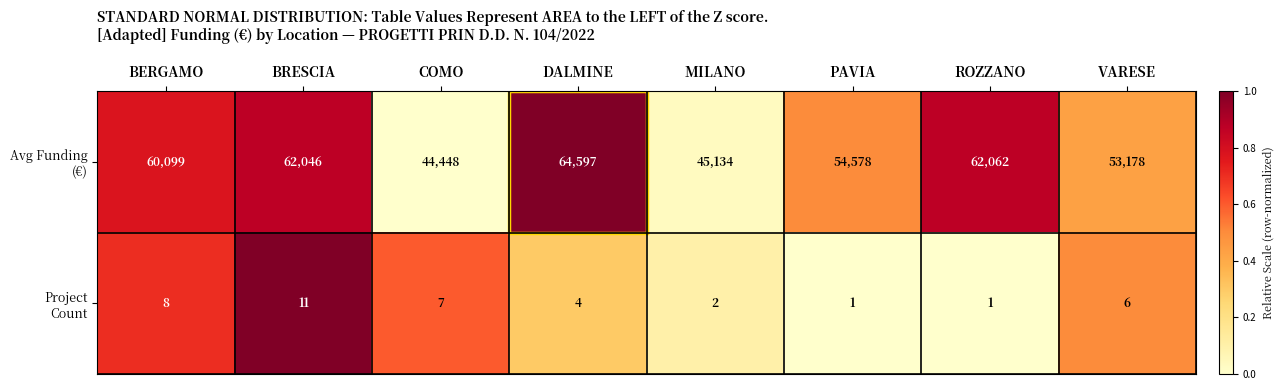

At which category is the sum across all series the highest?

DALMINE